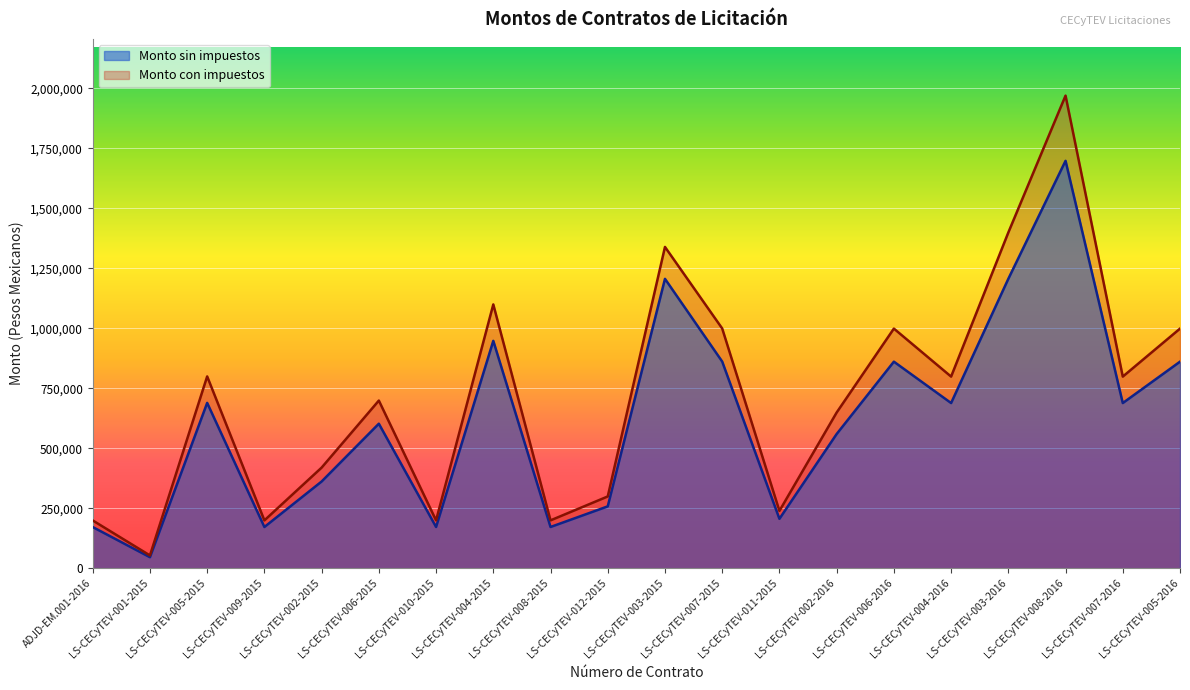

Does the chart display data point markers on the line(s)?

No